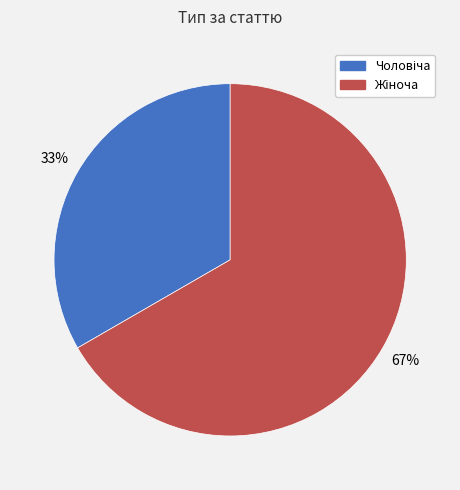

To the nearest percent, what is the average slice percentage?

50%